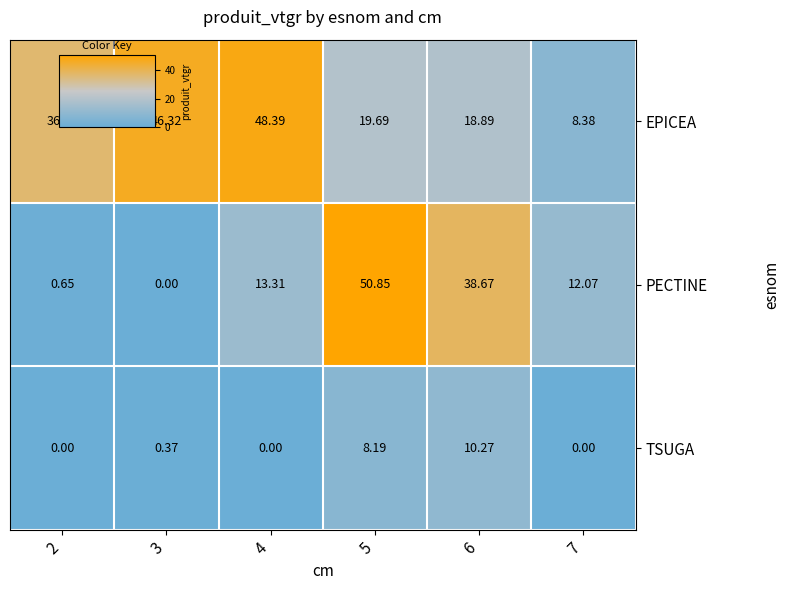

Count the number of categories in the chart.

6